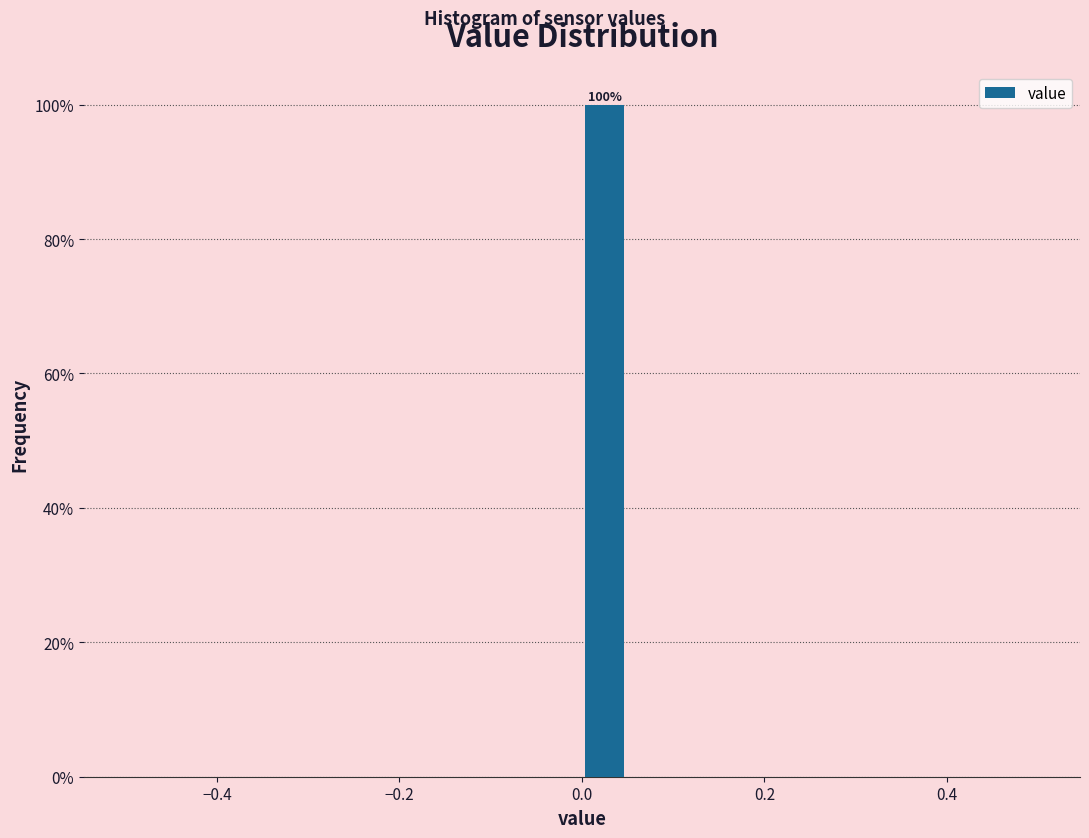

Around what value on the x-axis is the tallest bar? Give the approximate position of its centre, as read against the axis.

0.02